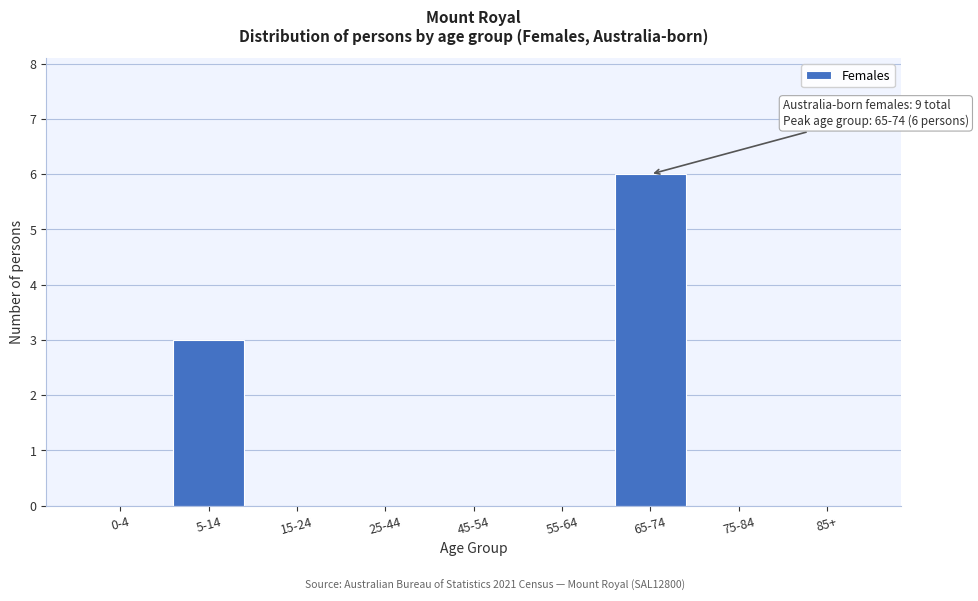

Reading left to right, extract all data points from this chart.

0-4=0	5-14=3	15-24=0	25-44=0	45-54=0	55-64=0	65-74=6	75-84=0	85+=0